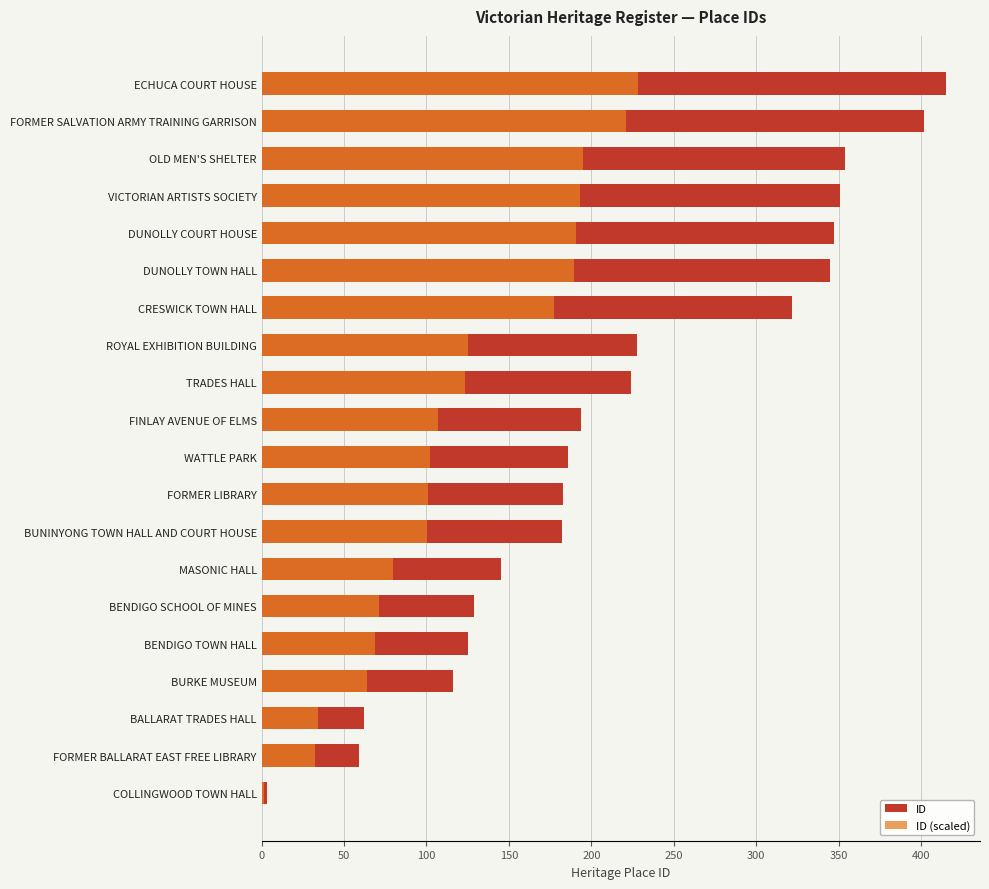

What is the total value across all series at 14?

534.8